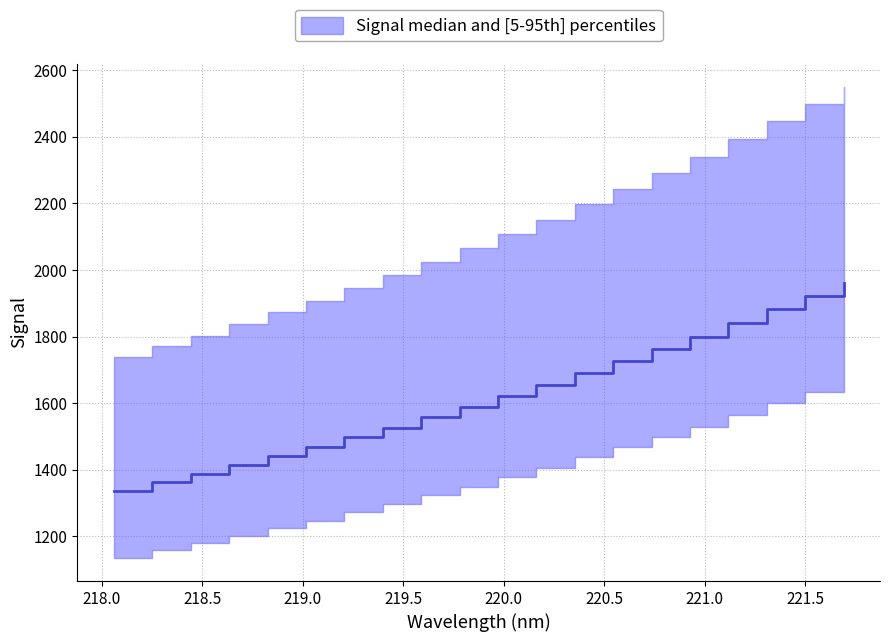

What is the average value?

1622.2